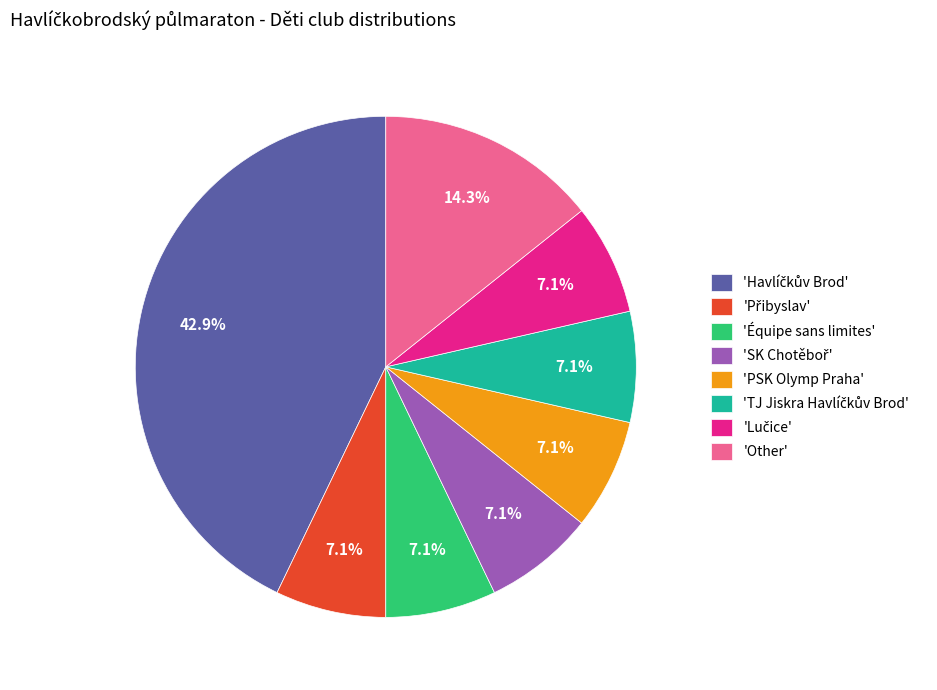

Is there a majority slice in this chart?

No